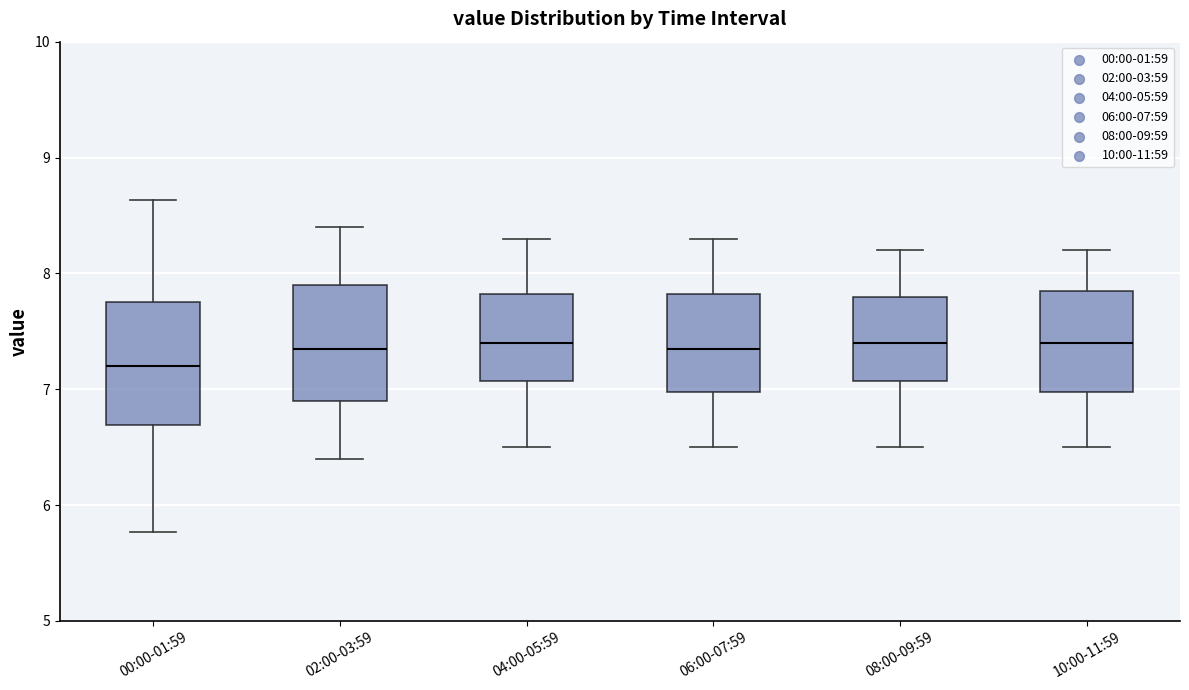

Where does the median line of the box for 06:00-07:59 sit on the y-axis? The values are not printed on the chart, so give them approximately, as read against the axis.

7.4